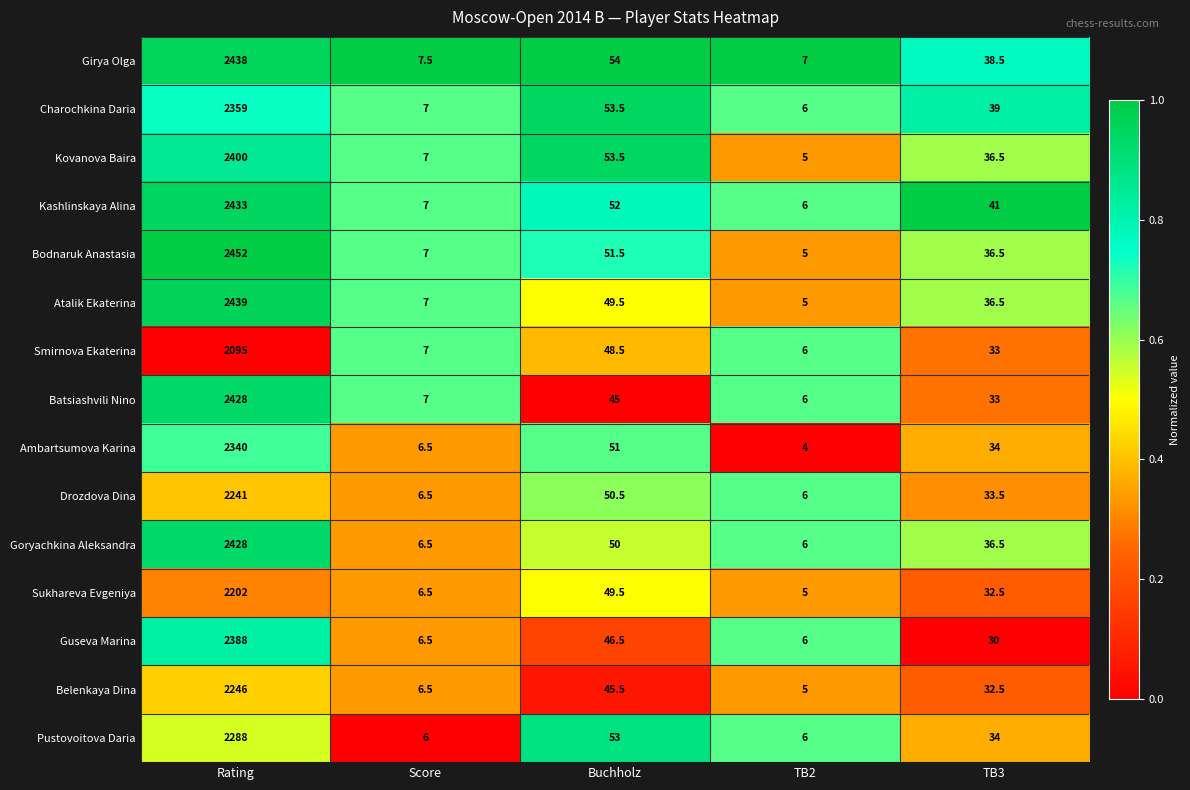

Between Buchholz and TB2, which series saw the biggest shift?

Kovanova Baira